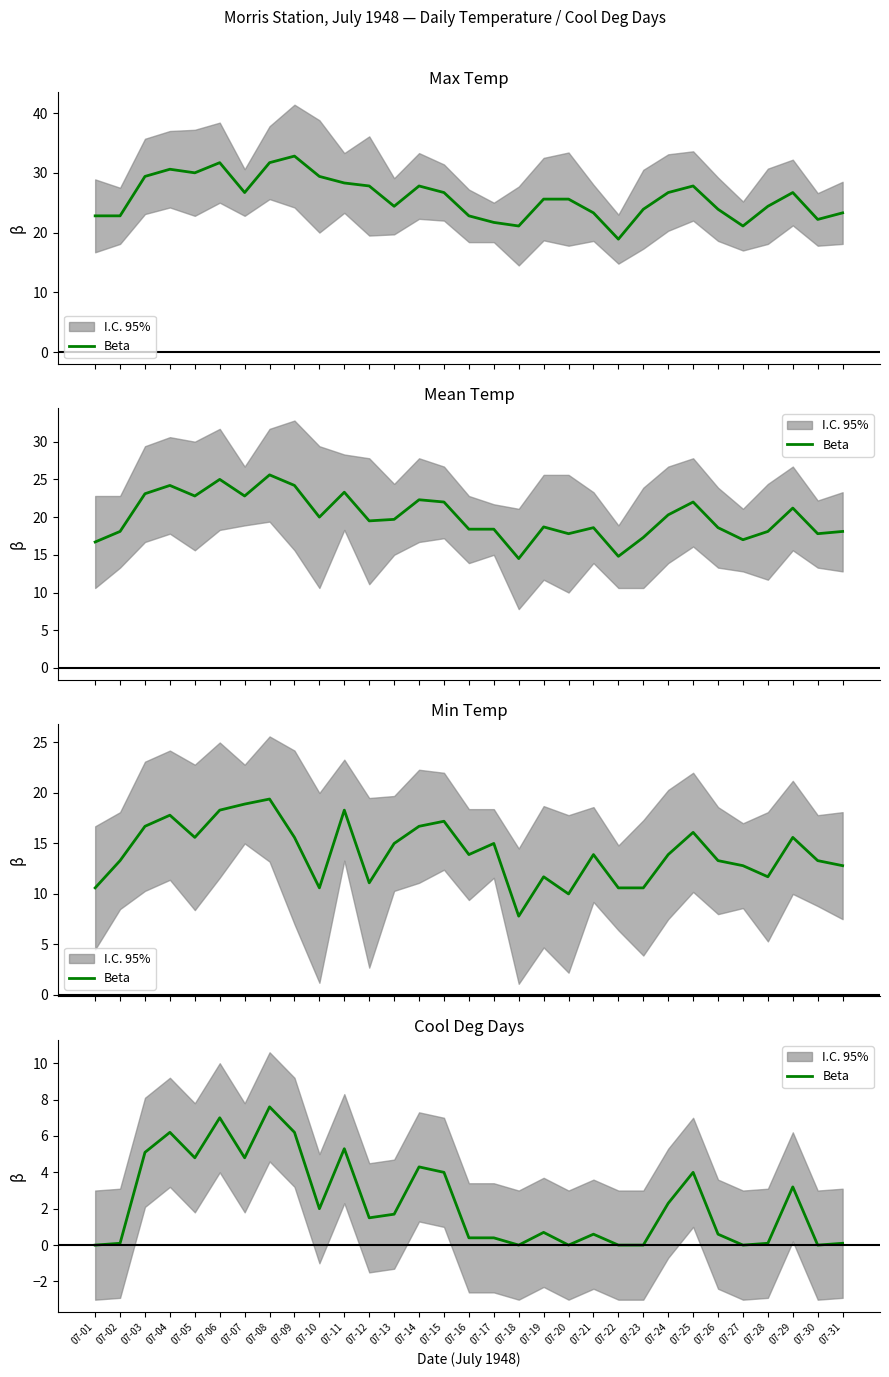

Does the chart display data point markers on the line(s)?

No